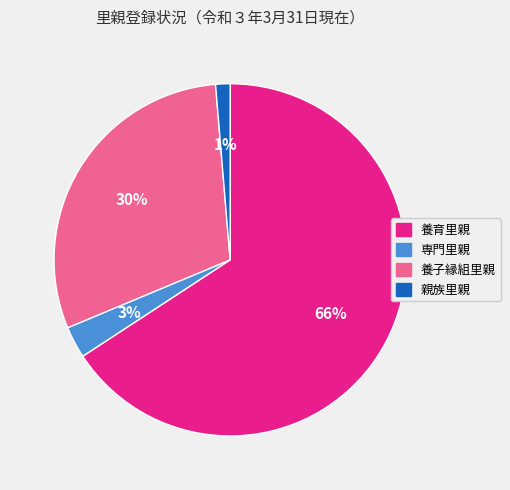

What is the largest slice in the pie chart?

養育里親